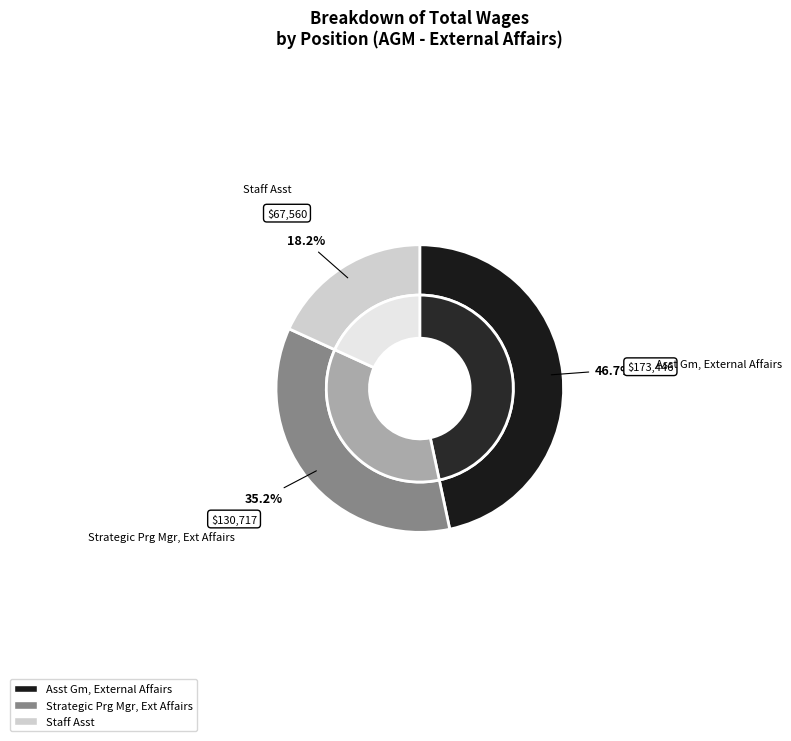

How many segments does this pie chart have?

3